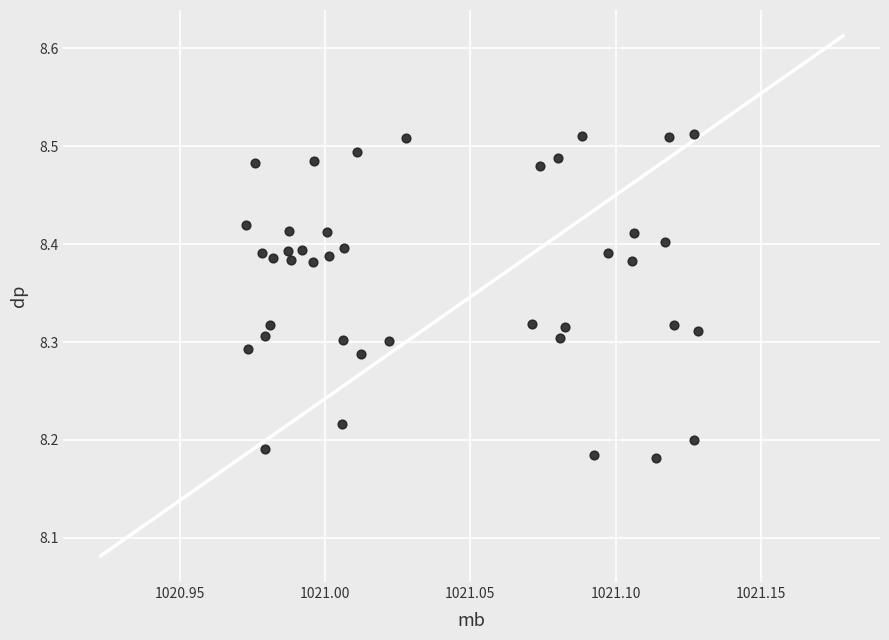

What is the range of Y values (max minus min)?

0.3